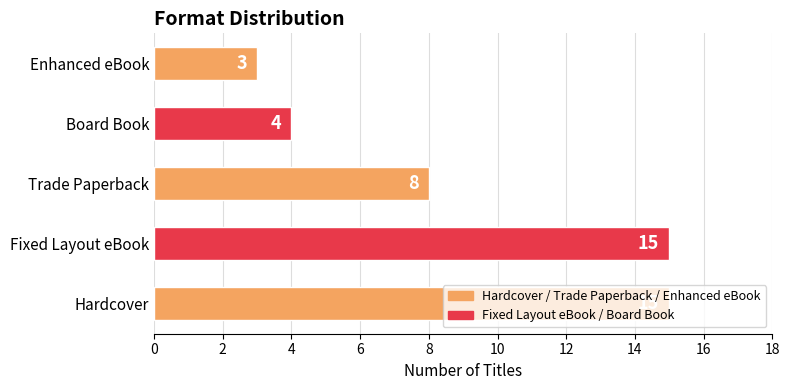

What is the change in value from Fixed Layout eBook to Board Book?

-11